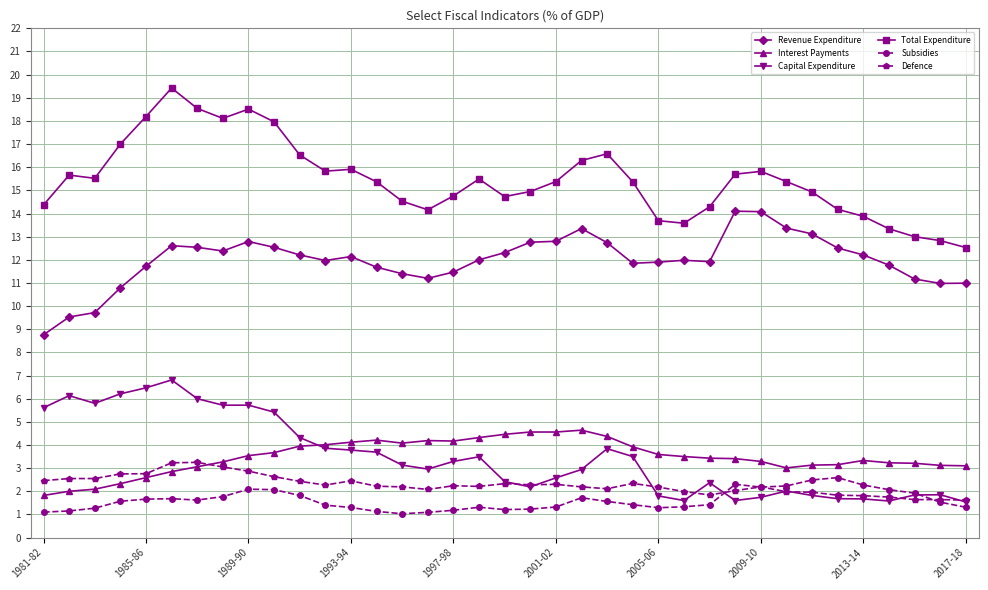

True or false: Defence and Total Expenditure intersect in this chart.

False